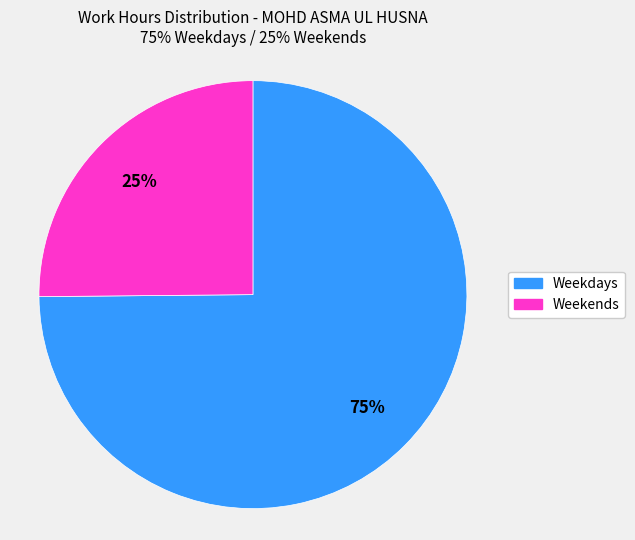

Count the number of slices in the pie.

2